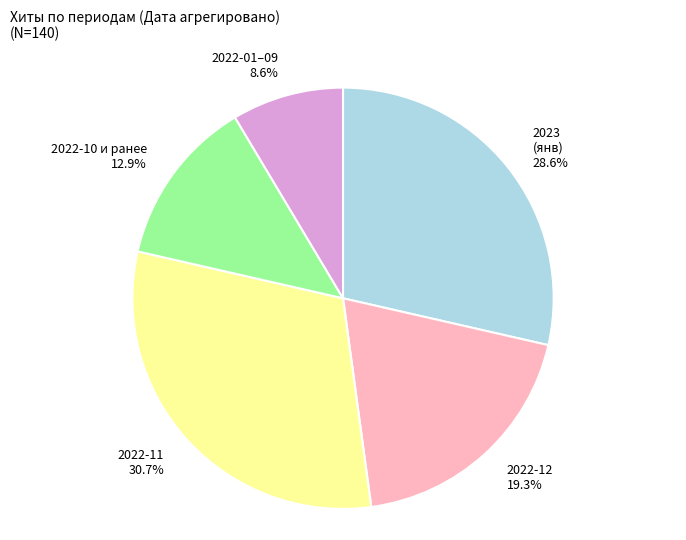

Is 2023 (янв) the majority of the pie?

No